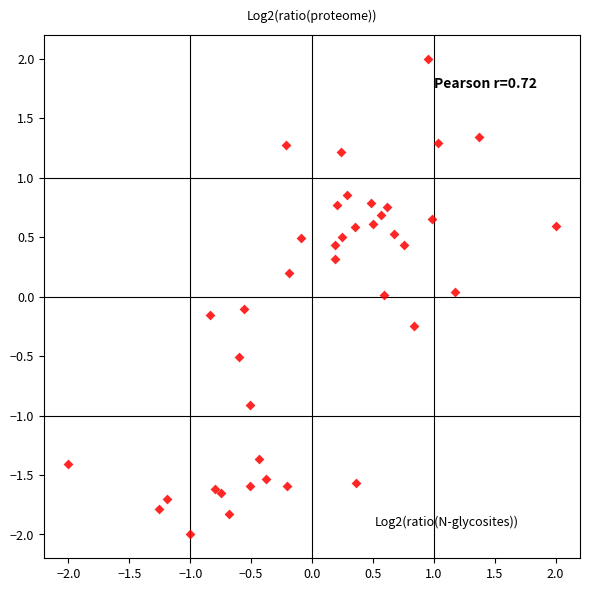

What is the range of X values (max minus min)?

4.0